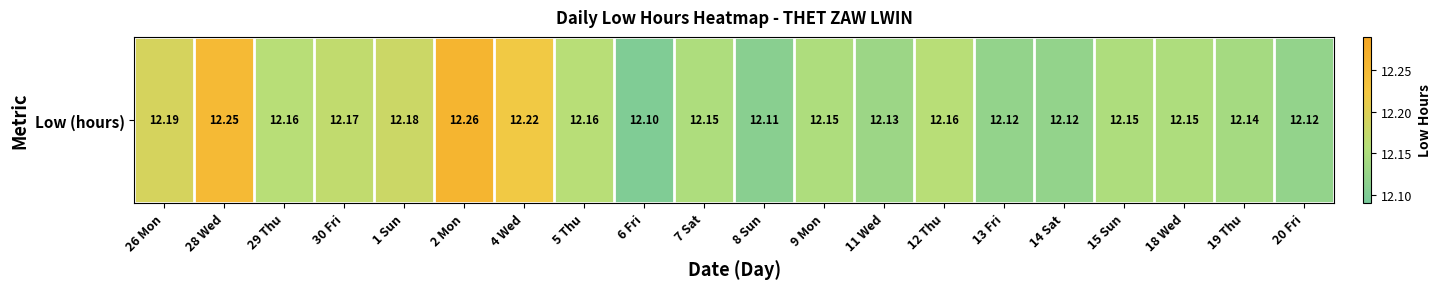

The chart shows a value of 3.5 at 5 Thu. True or false?

False